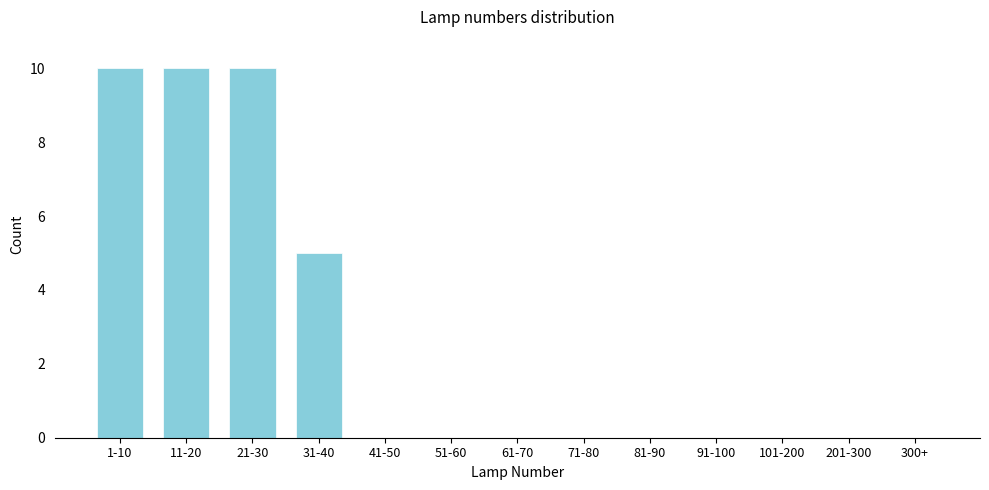

Reading right to left, extract all data points from this chart.

300+=0	201-300=0	101-200=0	91-100=0	81-90=0	71-80=0	61-70=0	51-60=0	41-50=0	31-40=5	21-30=10	11-20=10	1-10=10